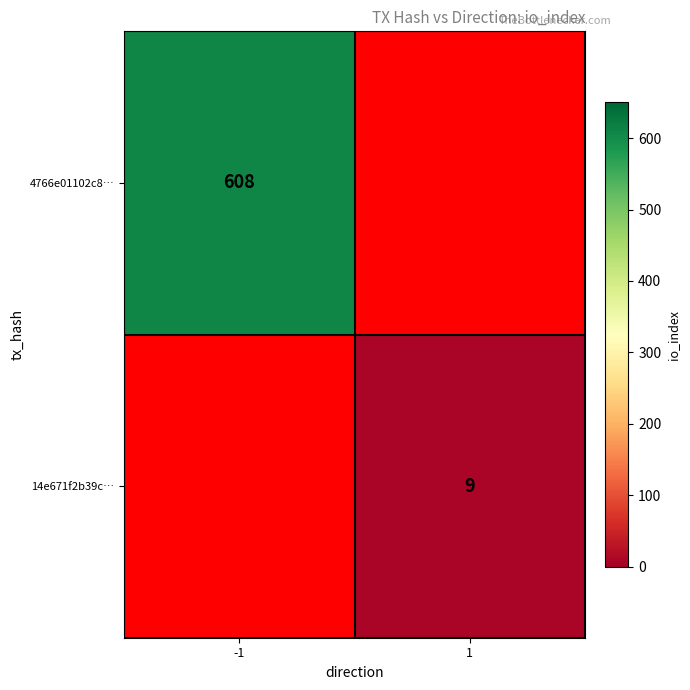

At how many categories does at least one series exceed 380?

1